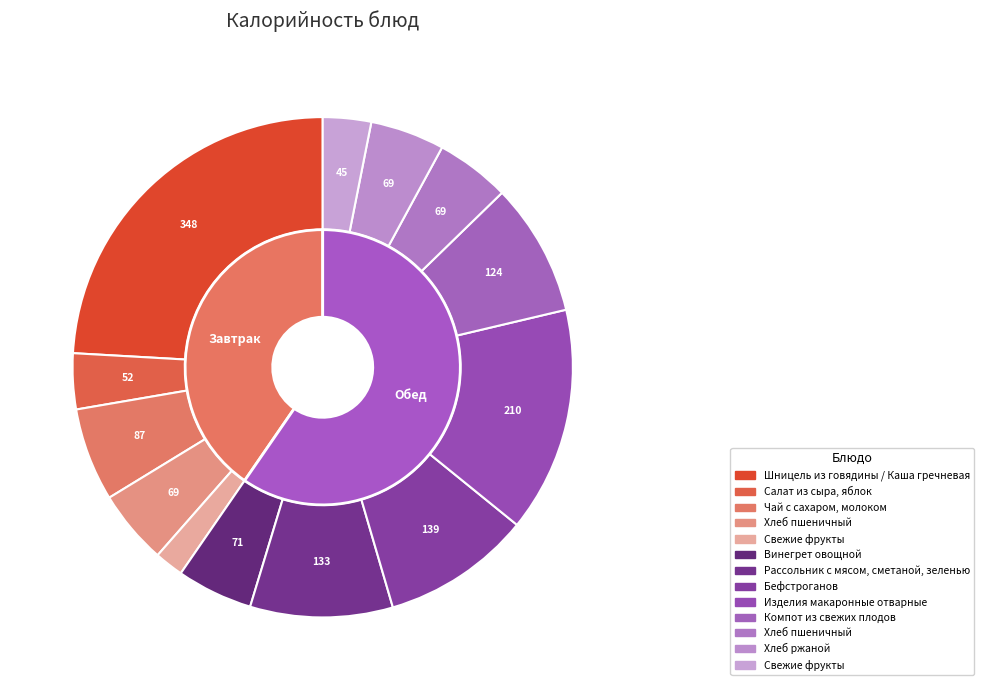

To the nearest percent, what portion does Бефстроганов represent?

10%